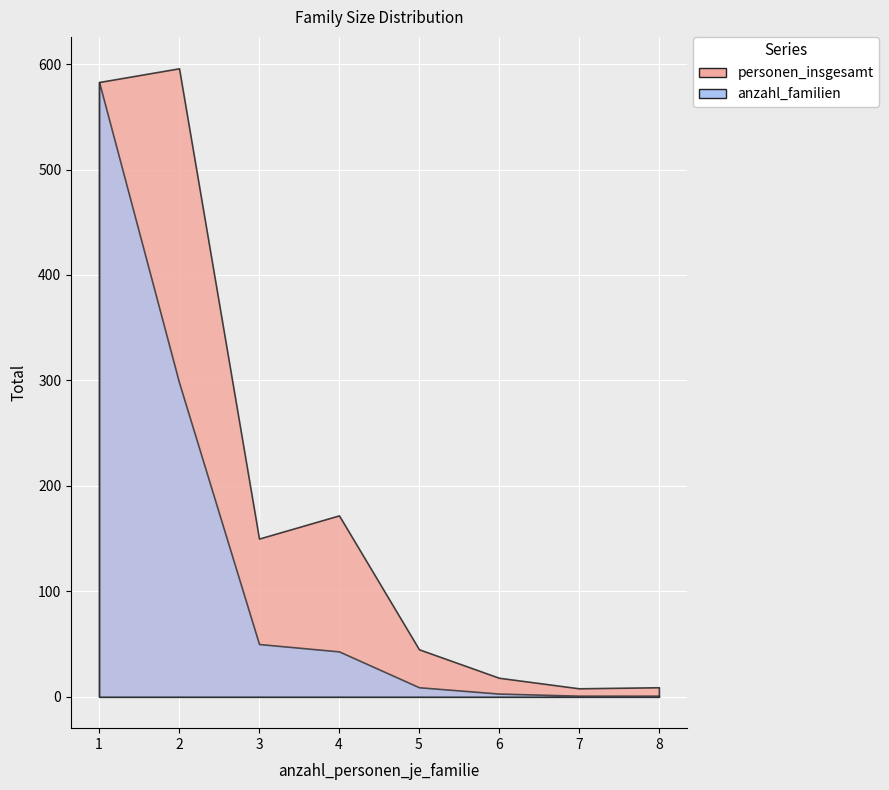

What is the total value across all series at 3?

200